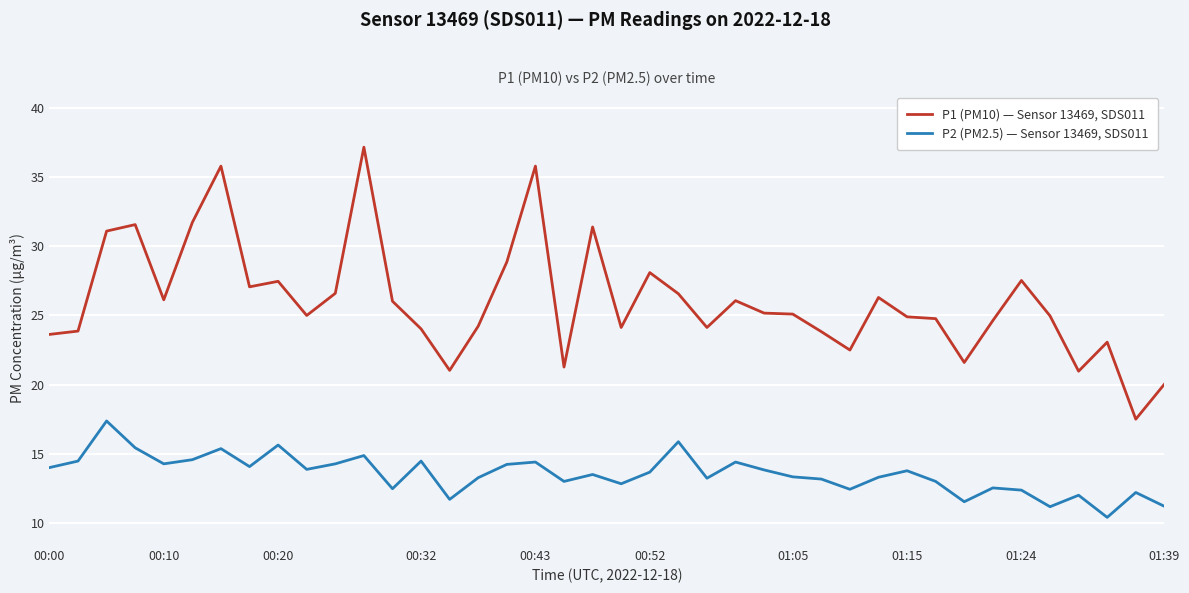

List the series in order of their overall mean, lowest first.

P2 (PM2.5) — Sensor 13469, SDS011, P1 (PM10) — Sensor 13469, SDS011